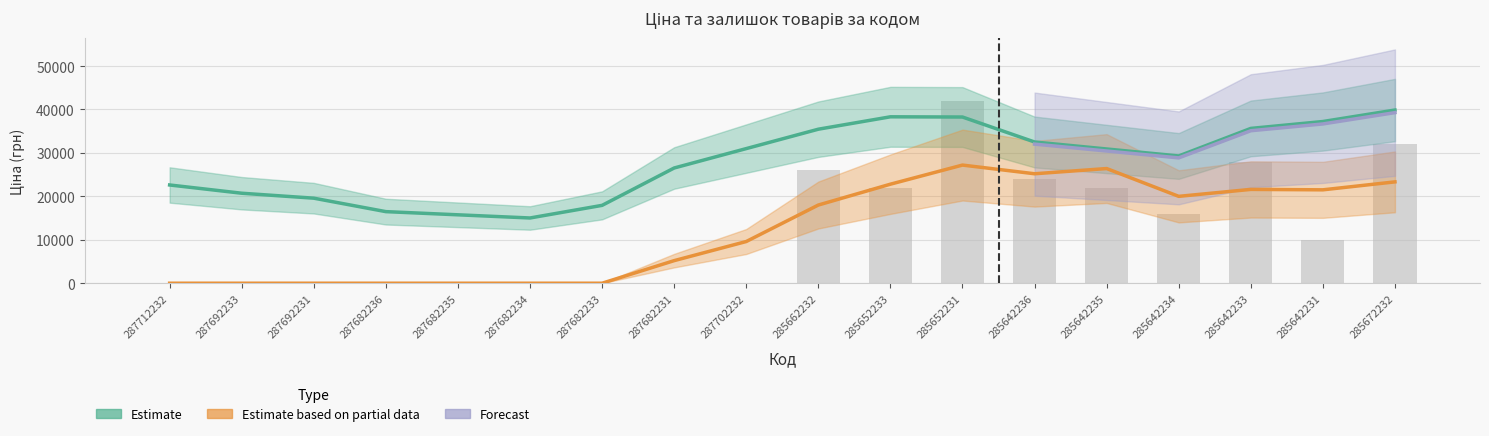

The chart shows a value of 14868 at 287712232. True or false?

False